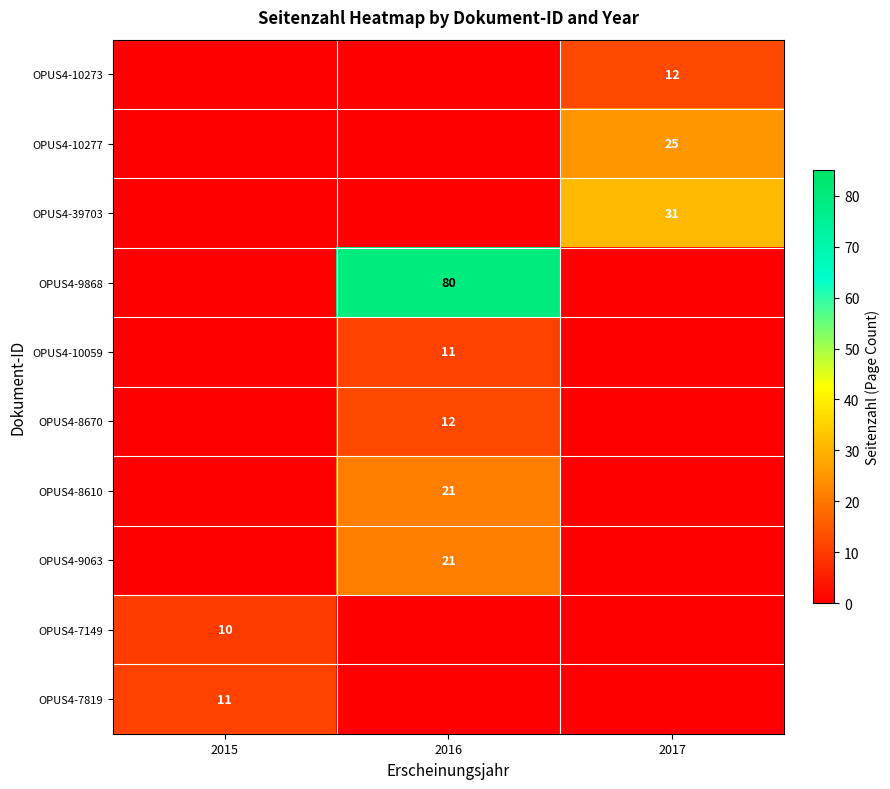

Which label corresponds to the smallest value in the chart?

2015